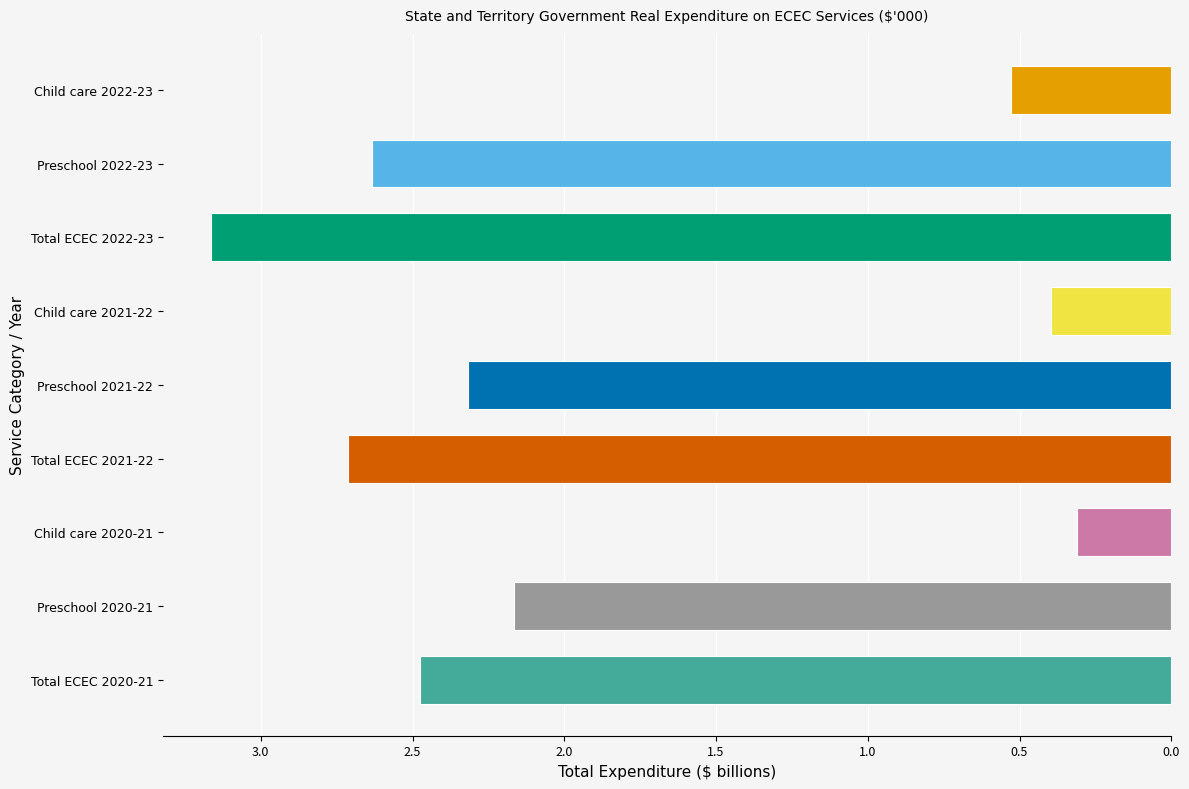

Are the bars horizontal?

Yes